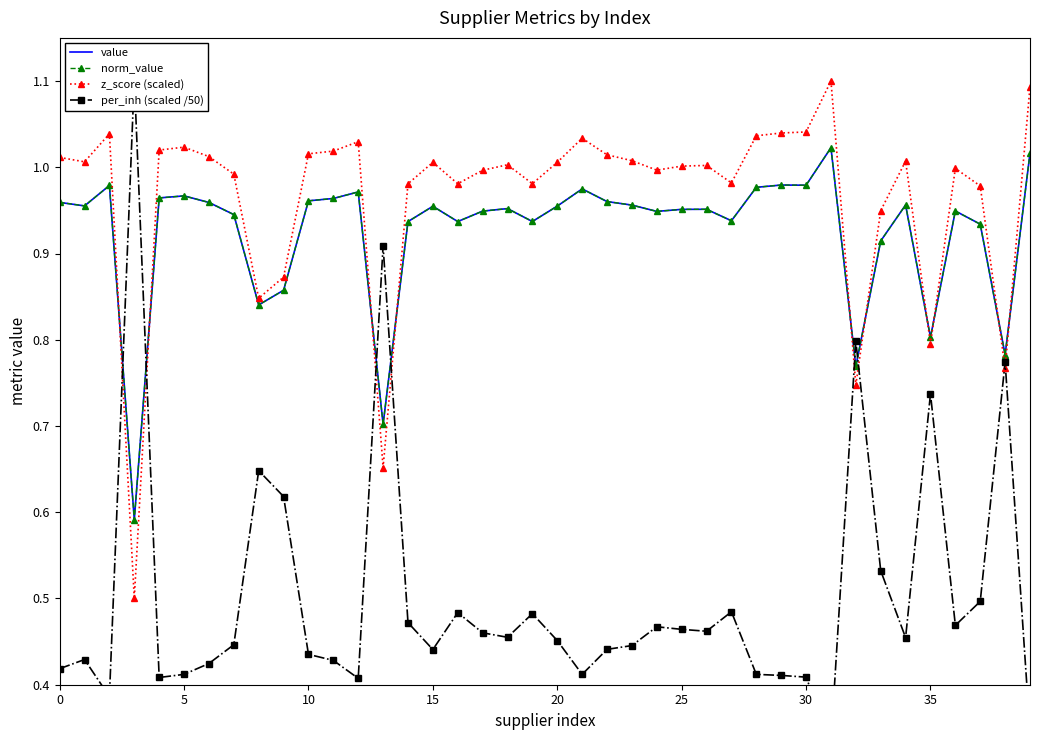

What are all the series names shown in the legend?

value, norm_value, z_score (scaled), per_inh (scaled /50)